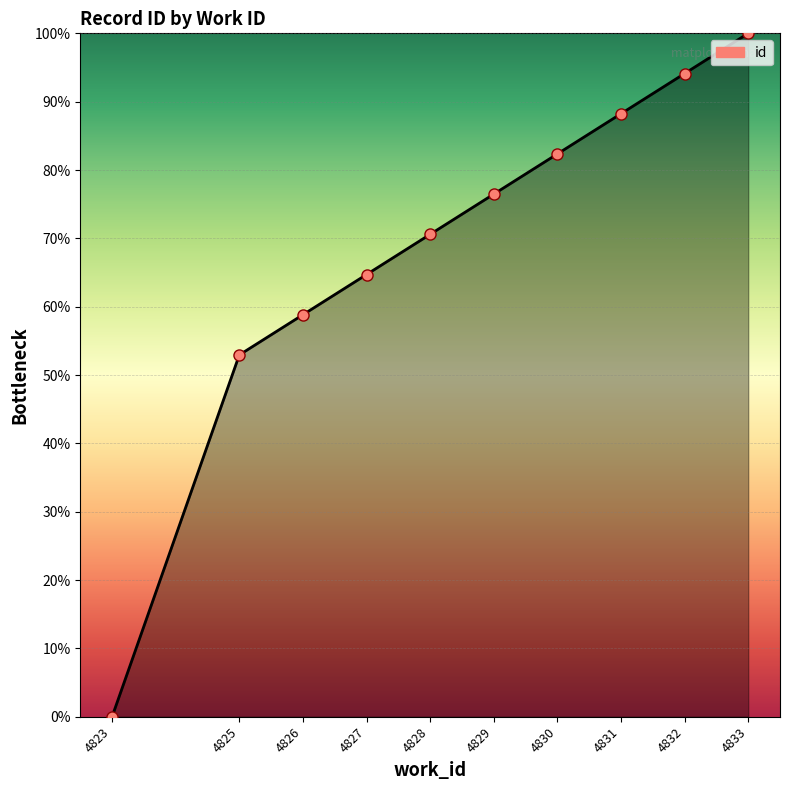

Where does the data first go above 76?

4829